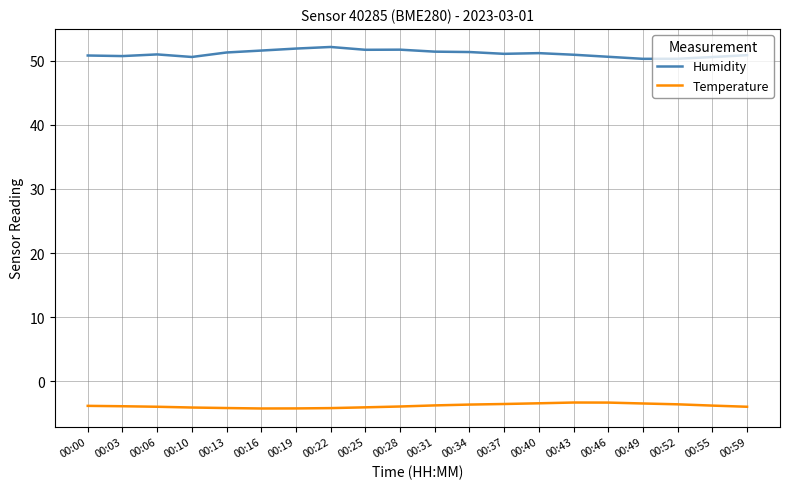

True or false: Temperature and Humidity cross at least once.

False